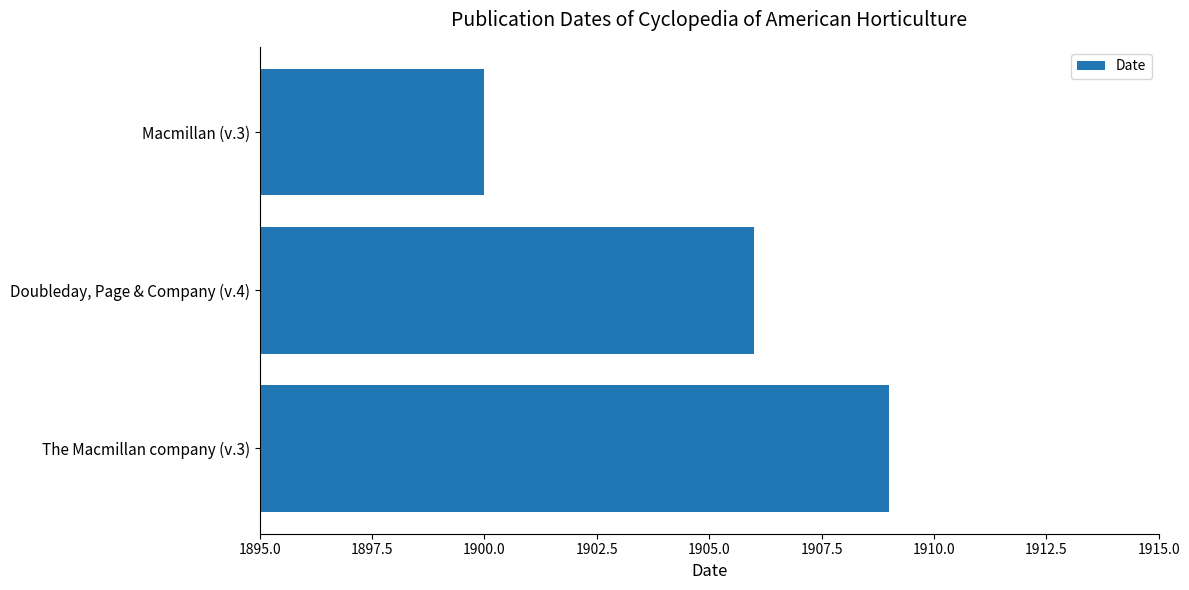

Does the chart contain stacked bars?

No